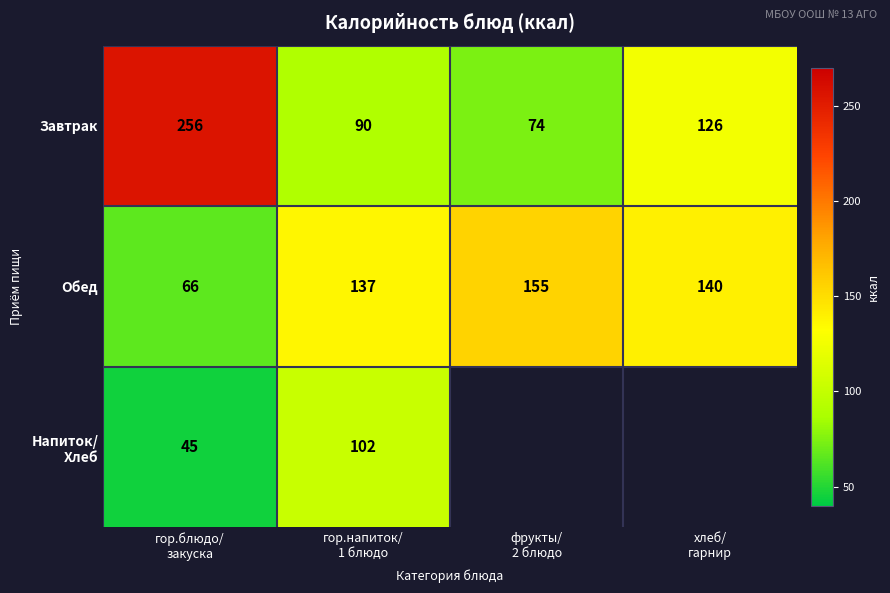

What is the difference between the maximum and second lowest values in the Обед series?

18